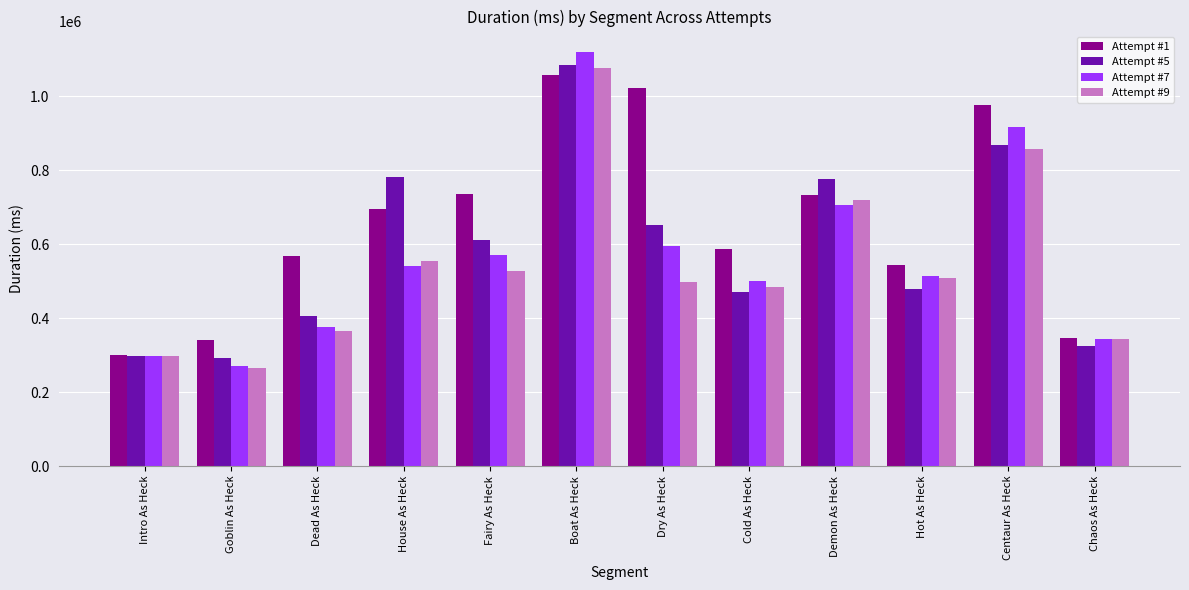

Which label corresponds to the largest value in the chart?

Boat As Heck